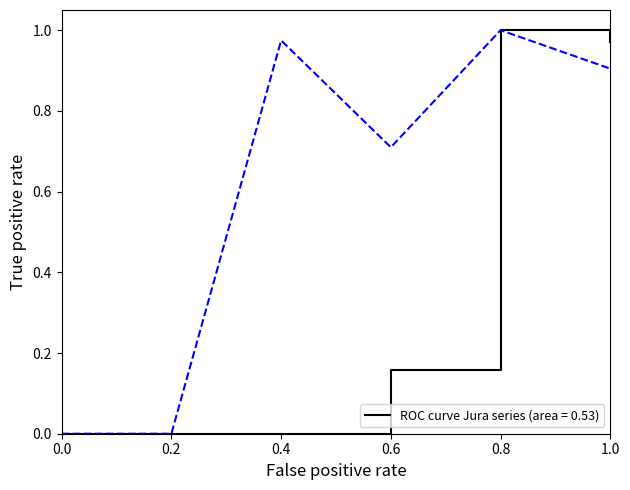

What is the total value across all series at 0.6?

0.9